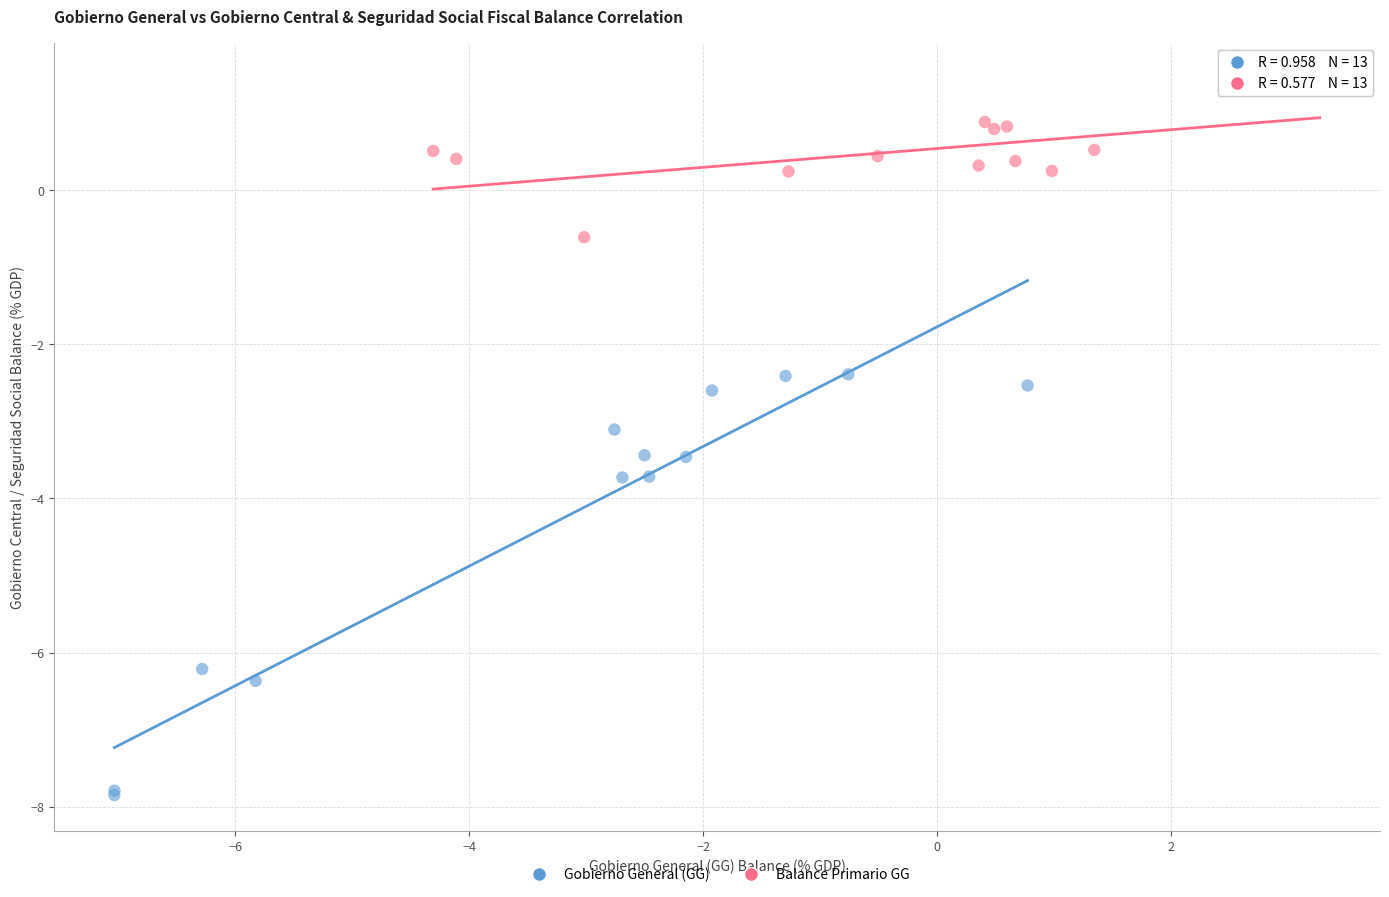

Which series contains the lowest Y value?

Gobierno General (GG)